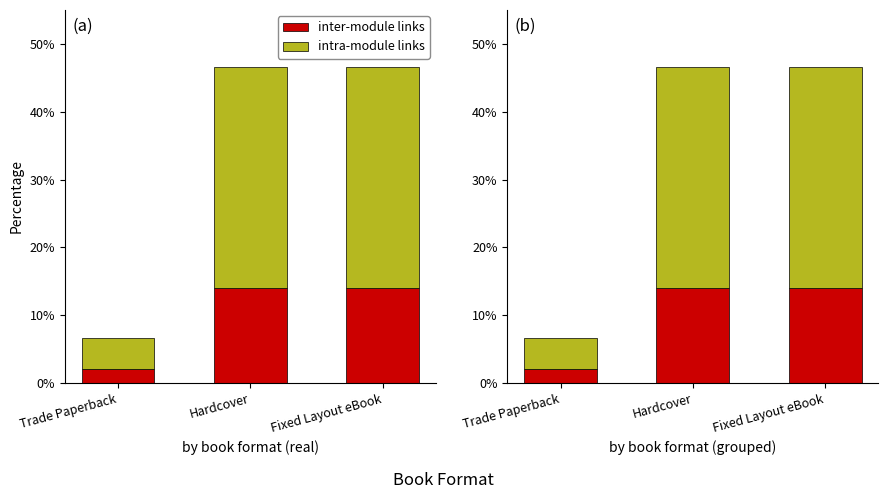

Read the inter-module links value at Trade Paperback.

2.0